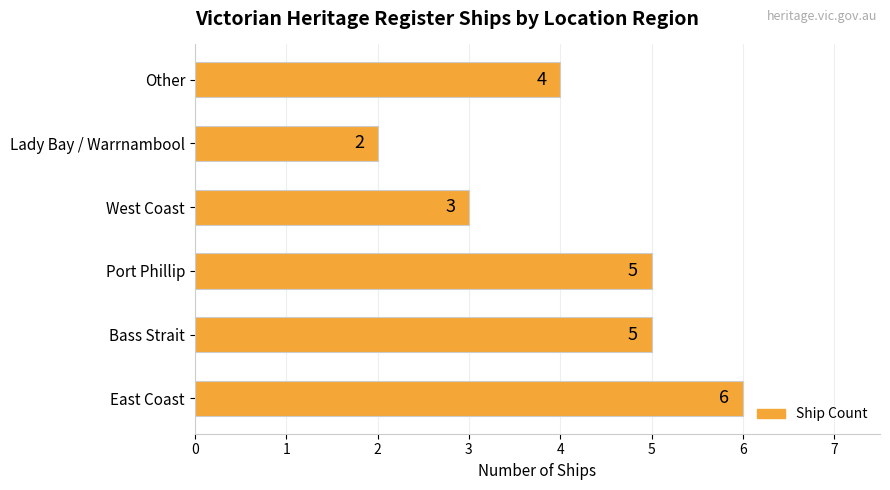

Count the number of data series in this chart.

1